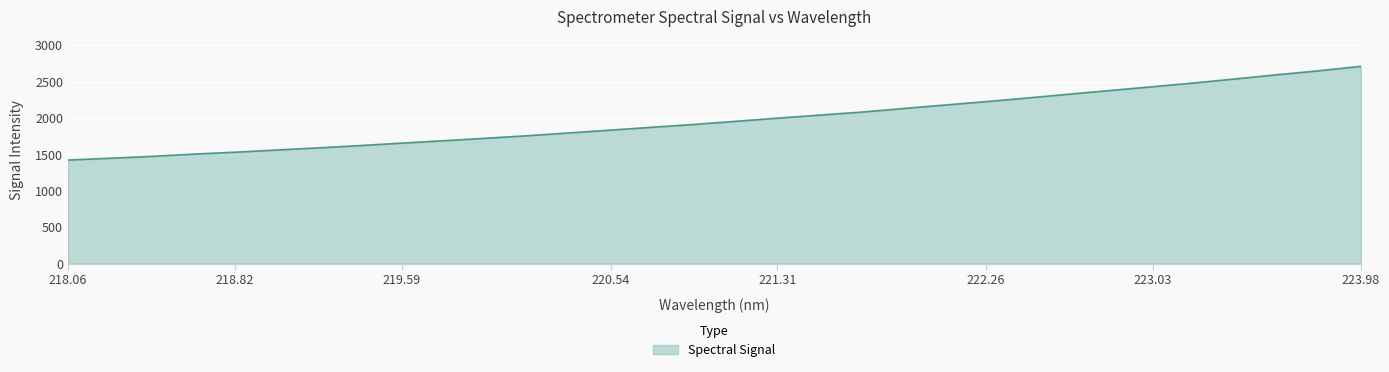

What is the difference between the maximum and minimum values?

1287.6